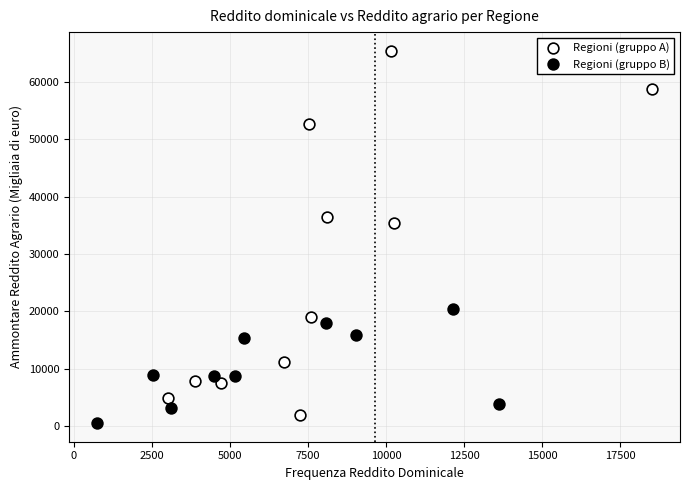

Which series reaches the maximum Y coordinate?

Regioni (gruppo A)